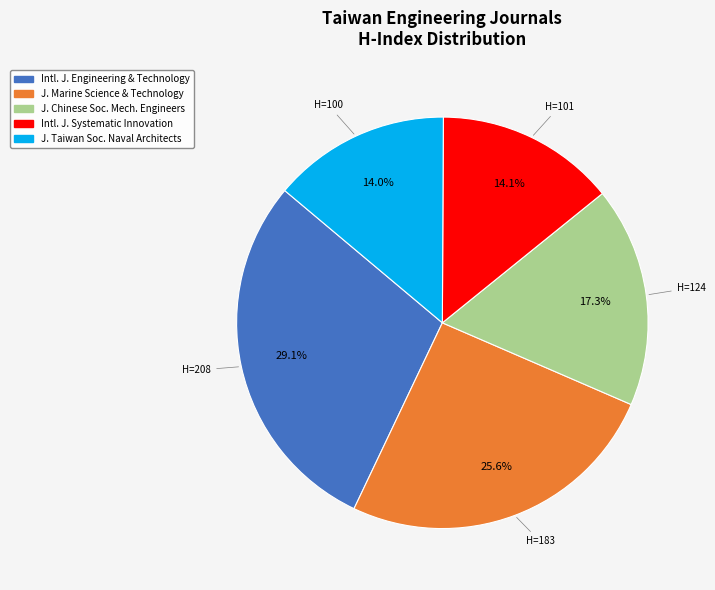

Is there a majority slice in this chart?

No